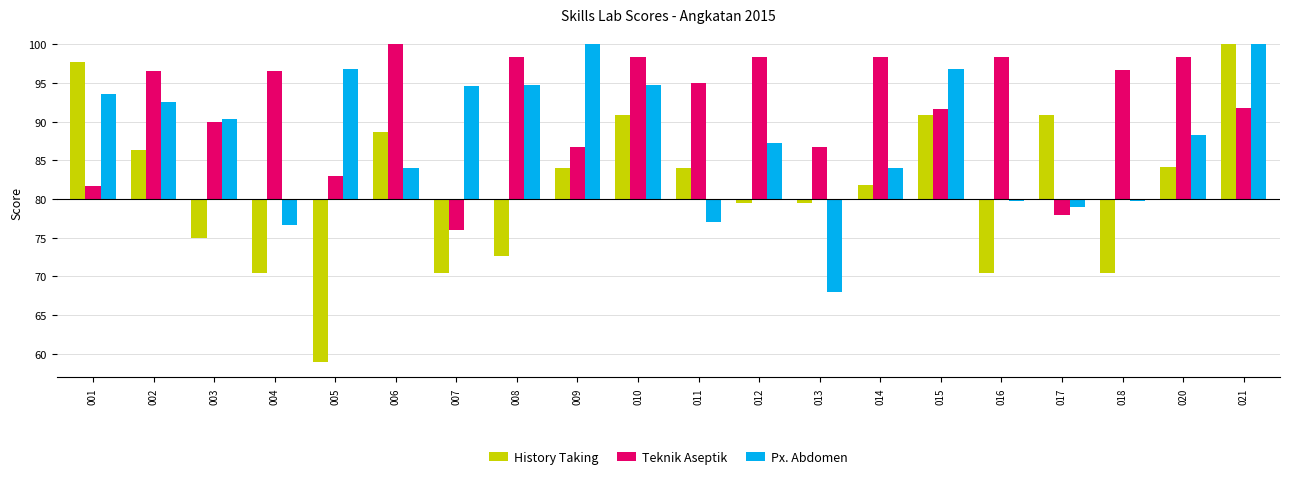

Reading right to left, what are all the values shown in this chart?

History Taking: 021=20.0	020=4.1	018=-9.6	017=10.9	016=-9.6	015=10.9	014=1.8	013=-0.5	012=-0.5	011=4.0	010=10.9	009=4.0	008=-7.3	007=-9.6	006=8.6	005=-21.0	004=-9.6	003=-5.0	002=6.4	001=17.7
Teknik Aseptik: 021=11.7	020=18.3	018=16.7	017=-2.0	016=18.3	015=11.6	014=18.3	013=6.7	012=18.3	011=15.0	010=18.3	009=6.7	008=18.3	007=-4.0	006=20.0	005=3.0	004=16.6	003=10.0	002=16.6	001=1.7
Px. Abdomen: 021=20.0	020=8.3	018=-0.2	017=-1.0	016=-0.2	015=16.8	014=4.0	013=-12.0	012=7.2	011=-3.0	010=14.7	009=20.0	008=14.7	007=14.6	006=4.0	005=16.8	004=-3.4	003=10.4	002=12.6	001=13.6